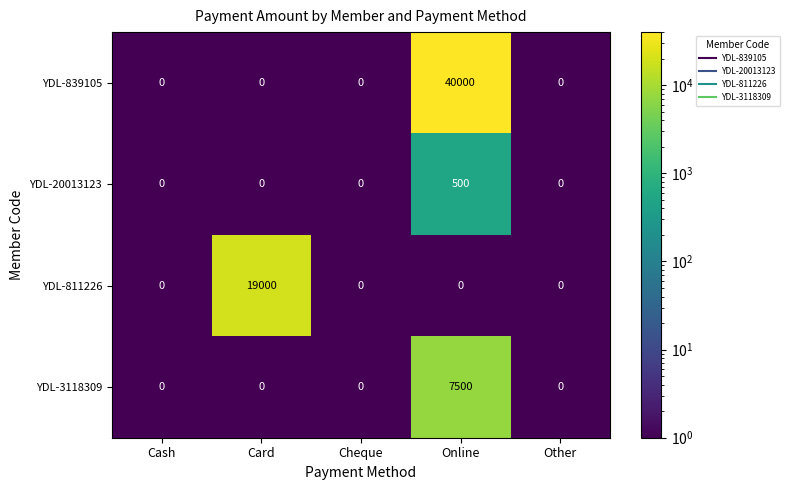

What is the greatest value displayed?

40000